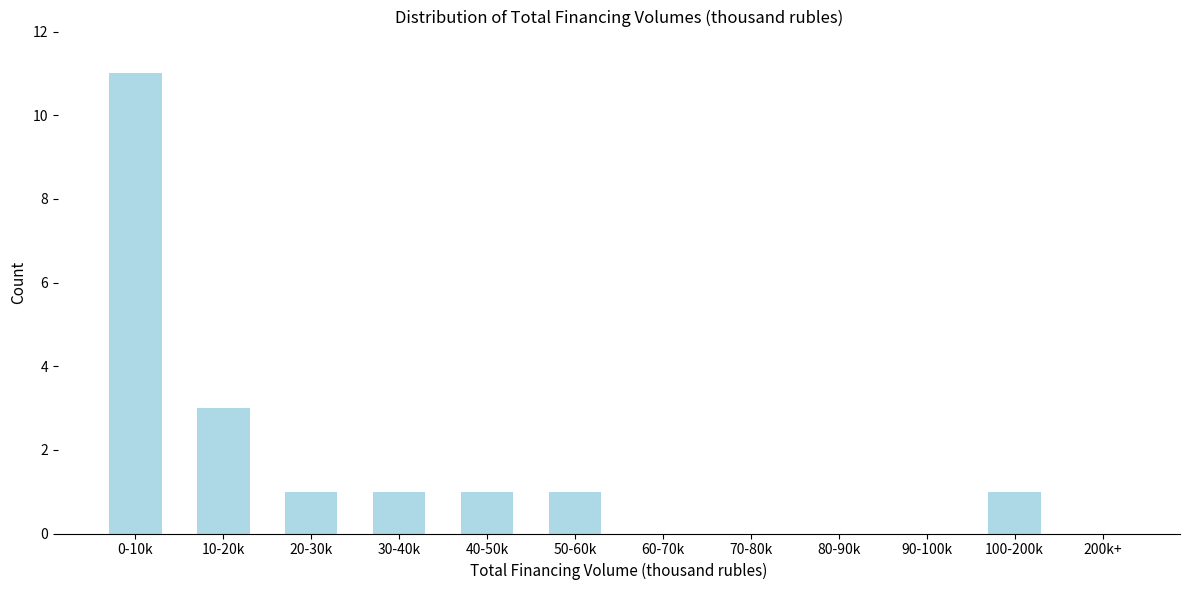

Reading left to right, what are all the values shown in this chart?

0-10k=11	10-20k=3	20-30k=1	30-40k=1	40-50k=1	50-60k=1	60-70k=0	70-80k=0	80-90k=0	90-100k=0	100-200k=1	200k+=0